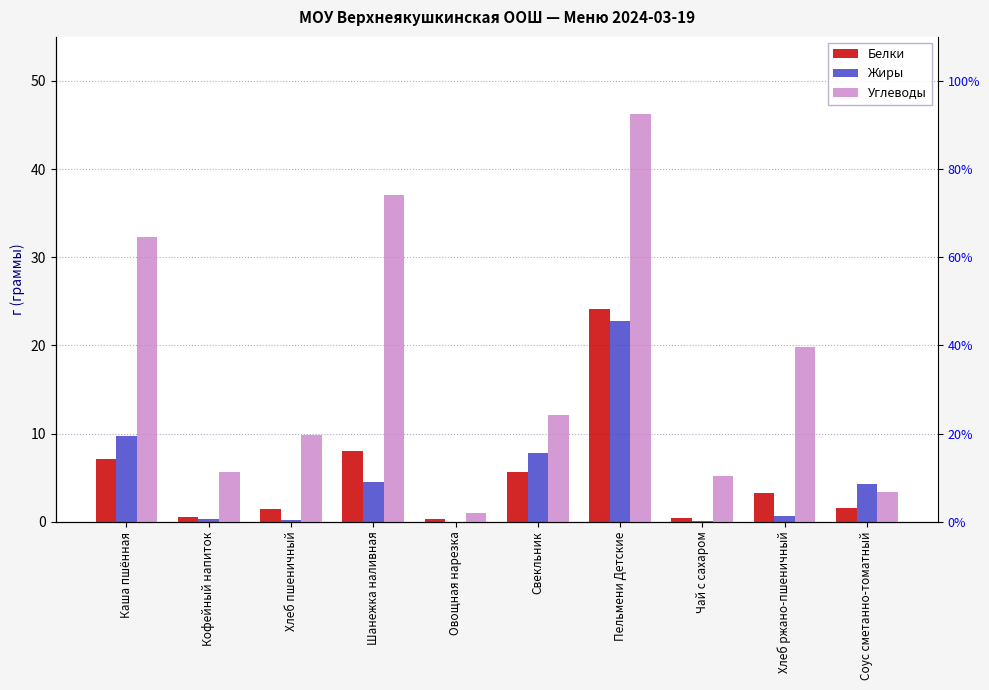

What position from the right is Хлеб ржано-пшеничный?

2